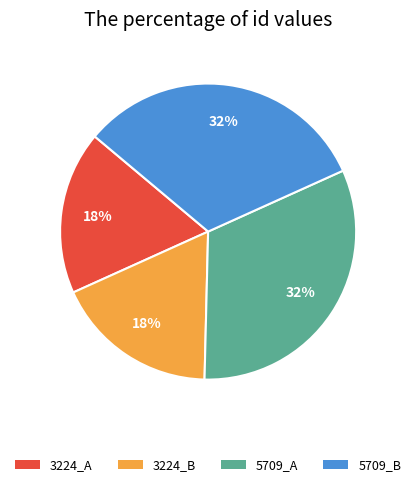

To the nearest percent, what is the combined percentage of 3224_A and 5709_A?

50%